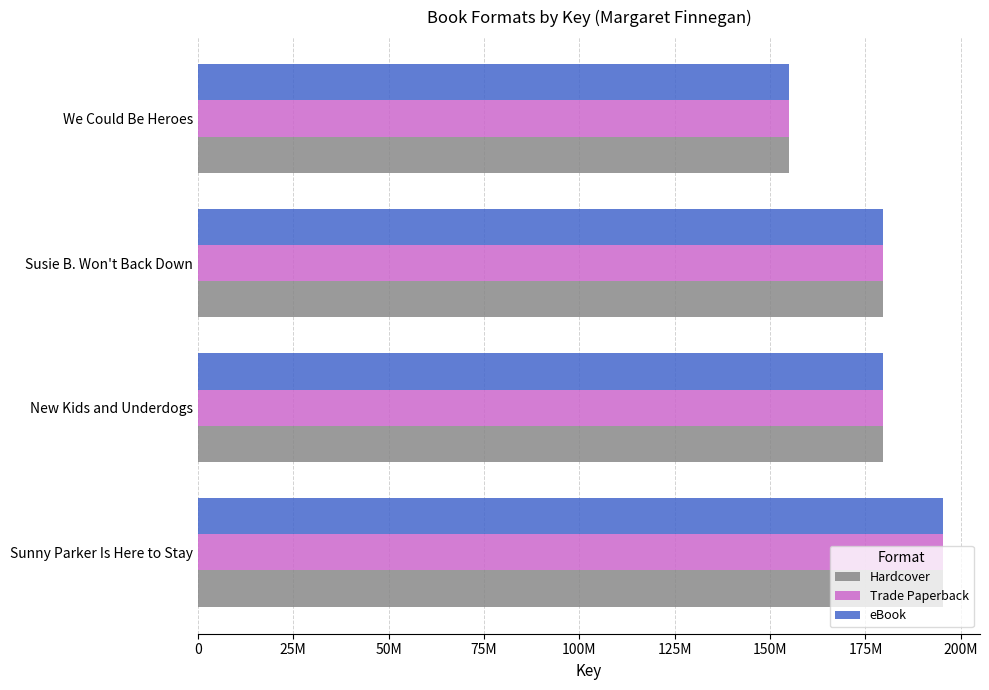

What are all the series names shown in the legend?

Hardcover, Trade Paperback, eBook